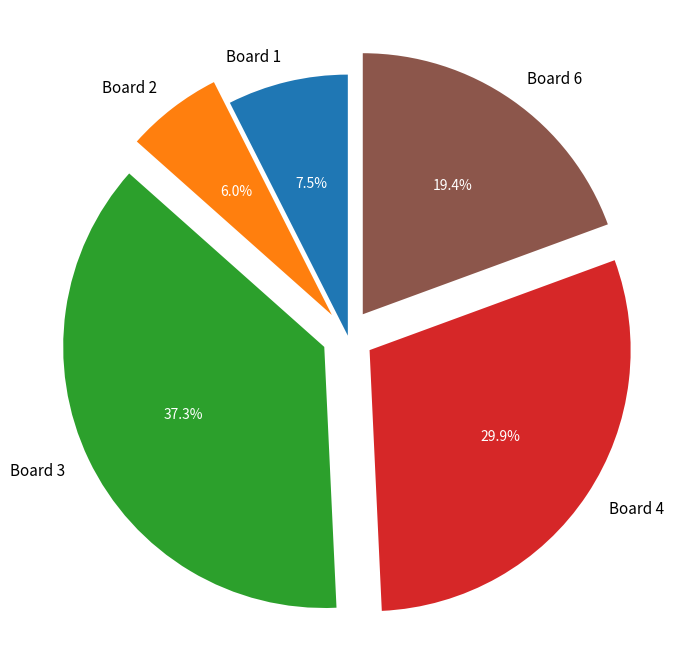

Approximately how many times larger is the value at Board 3 compared to Board 1?

5.0